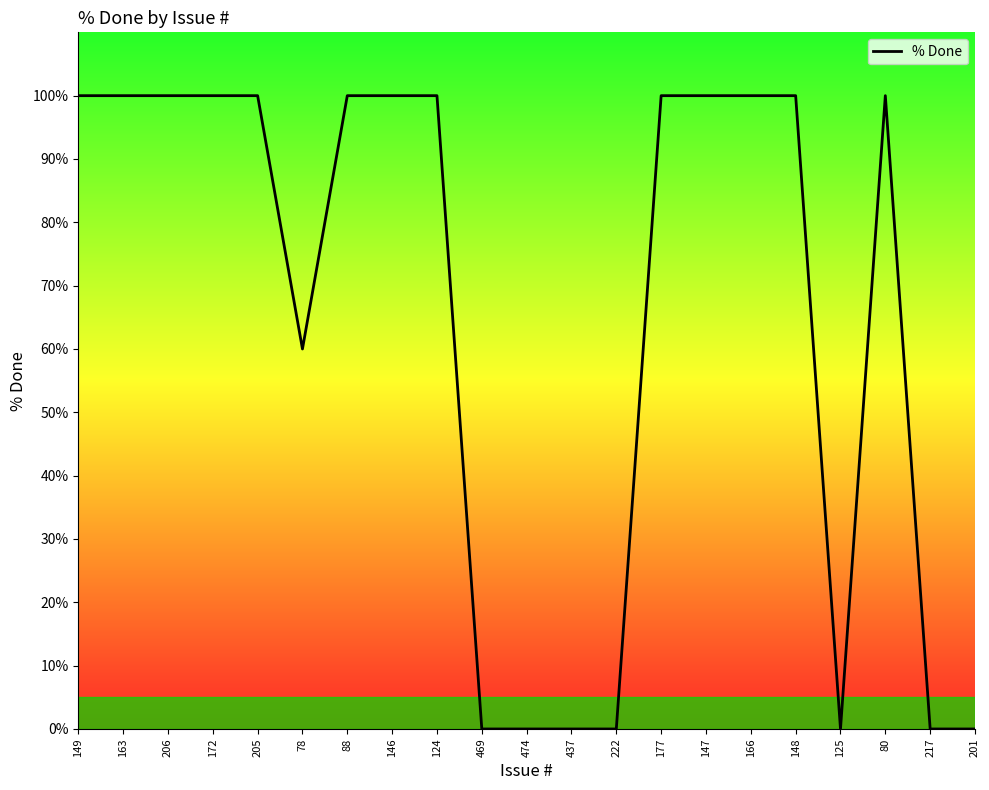

What position from the right is 149?

21